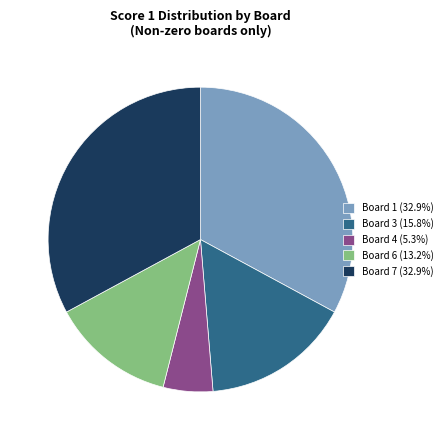

How many slices are in this pie chart?

5